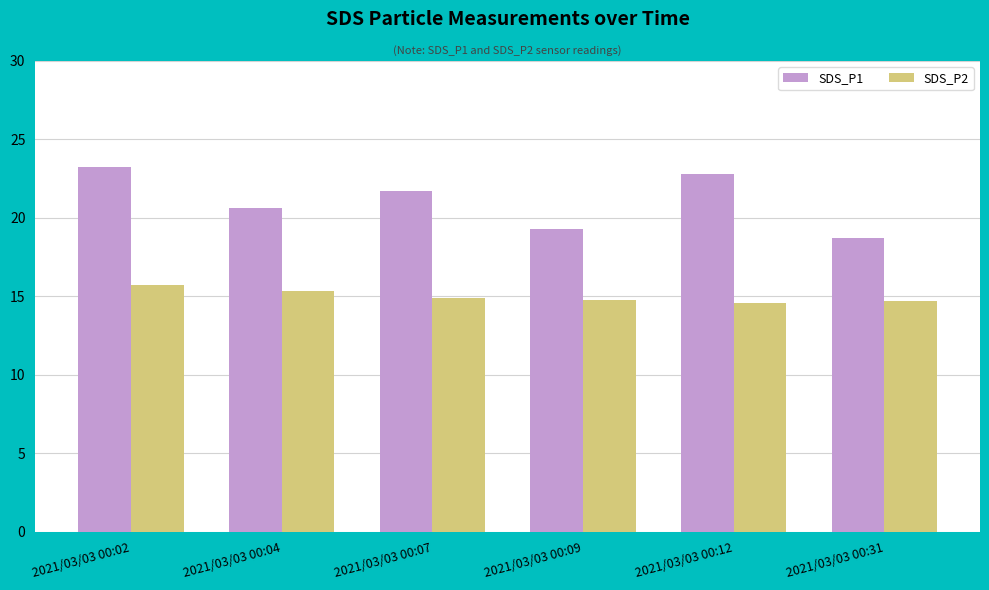

How many groups of bars are there?

6